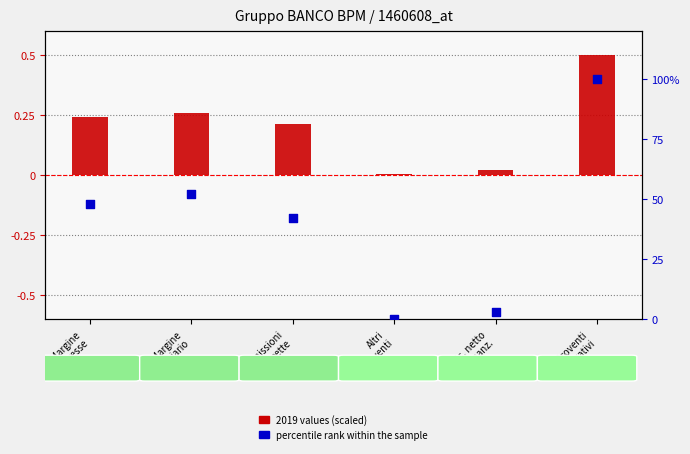

What are all the series names shown in the legend?

2019 values (scaled), percentile rank within the sample